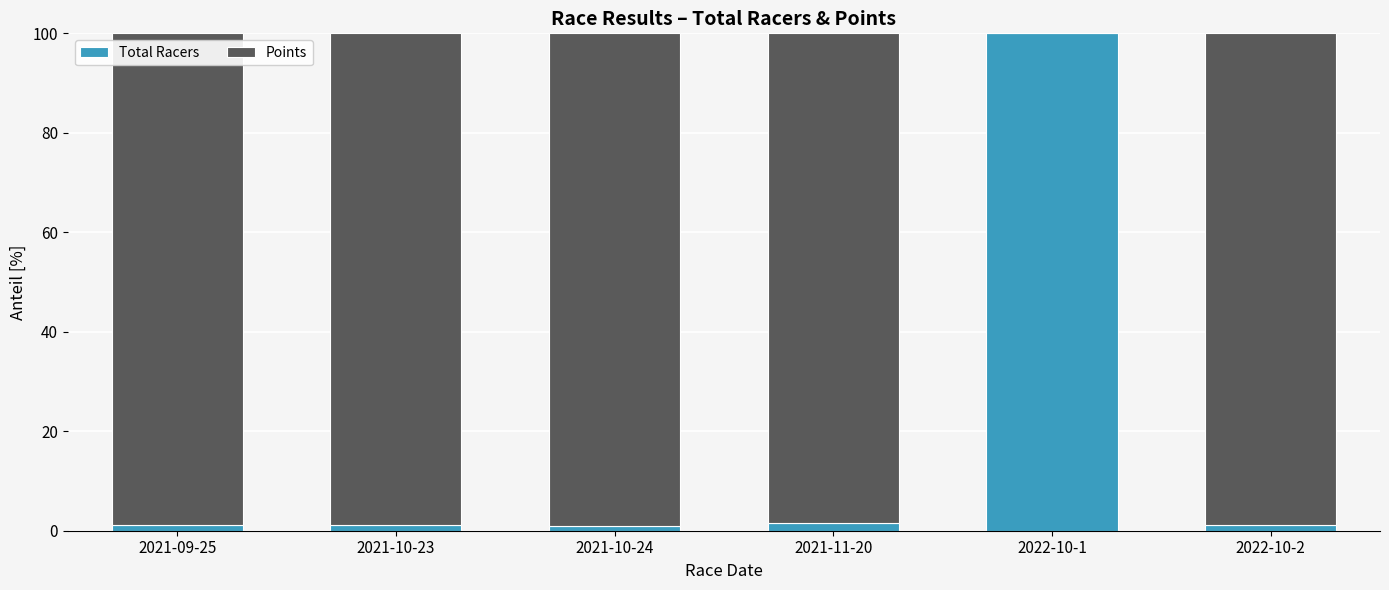

Is it true that Total Racers equals 0.9 at 2021-10-24?

True